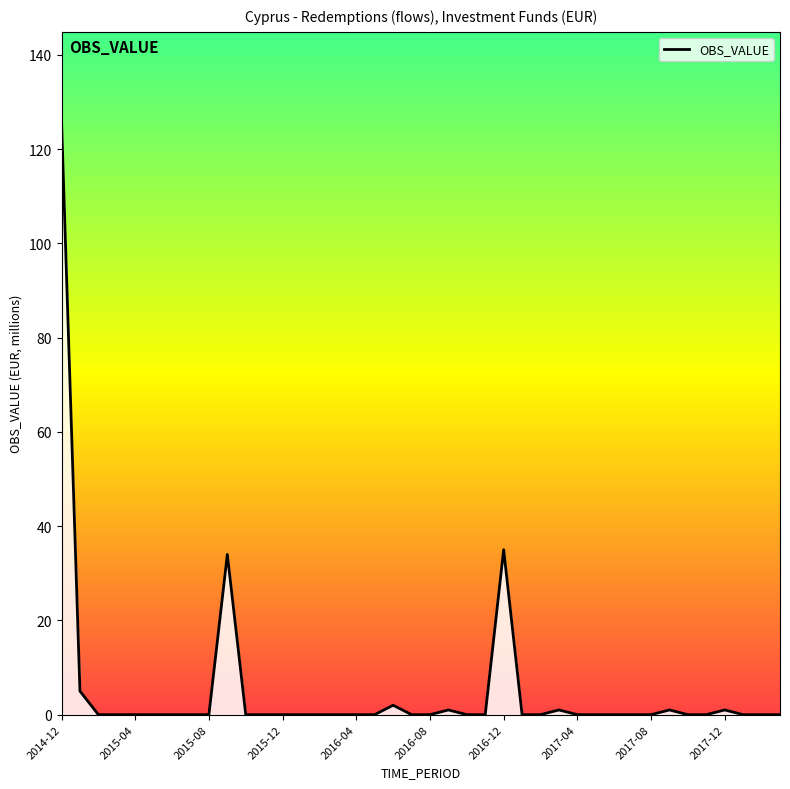

How many points are higher than both their immediate neighbors (excluding endpoints)?

7